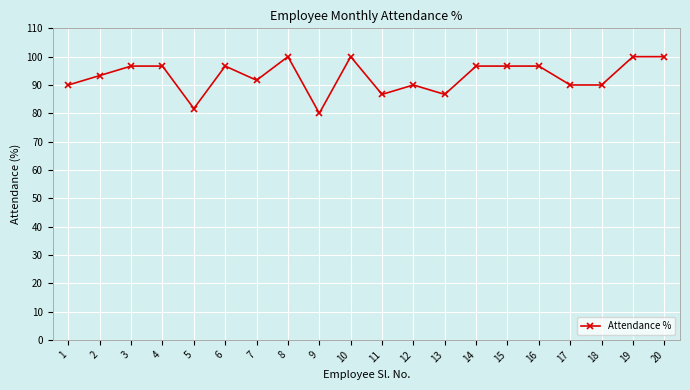

What is the sum of all values?

1860.0